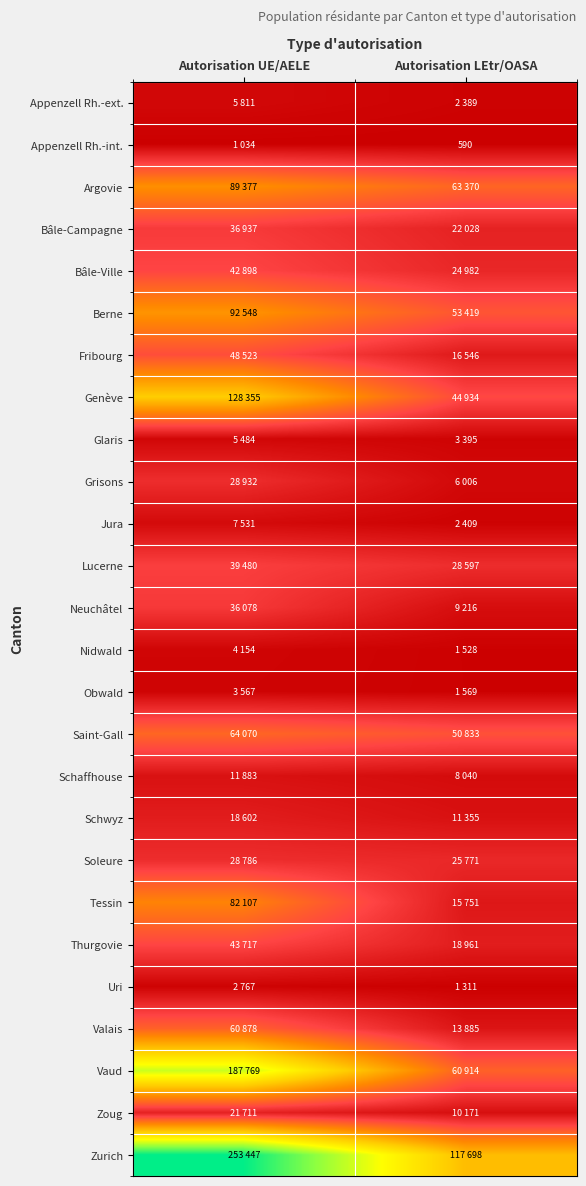

At how many categories does at least one series exceed 113634?

2